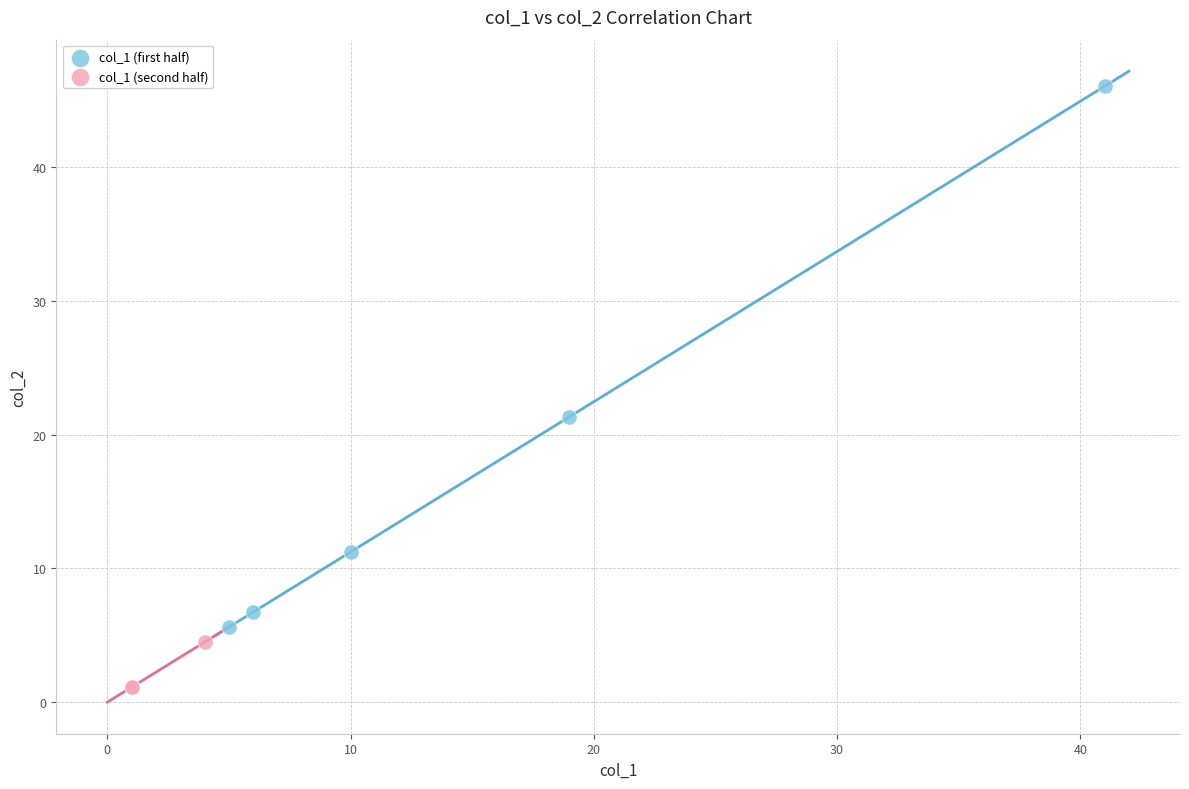

Which series has the largest Y range (max minus min)?

col_1 (first half)